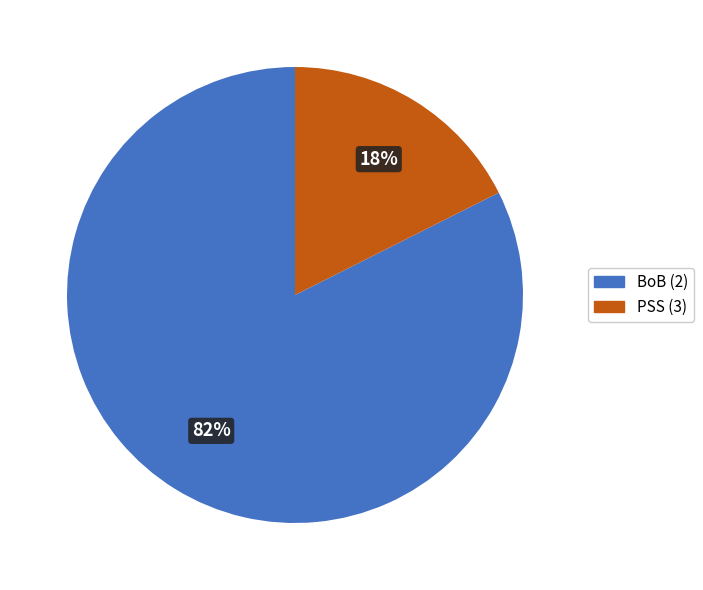

What is the majority slice?

BoB (2)